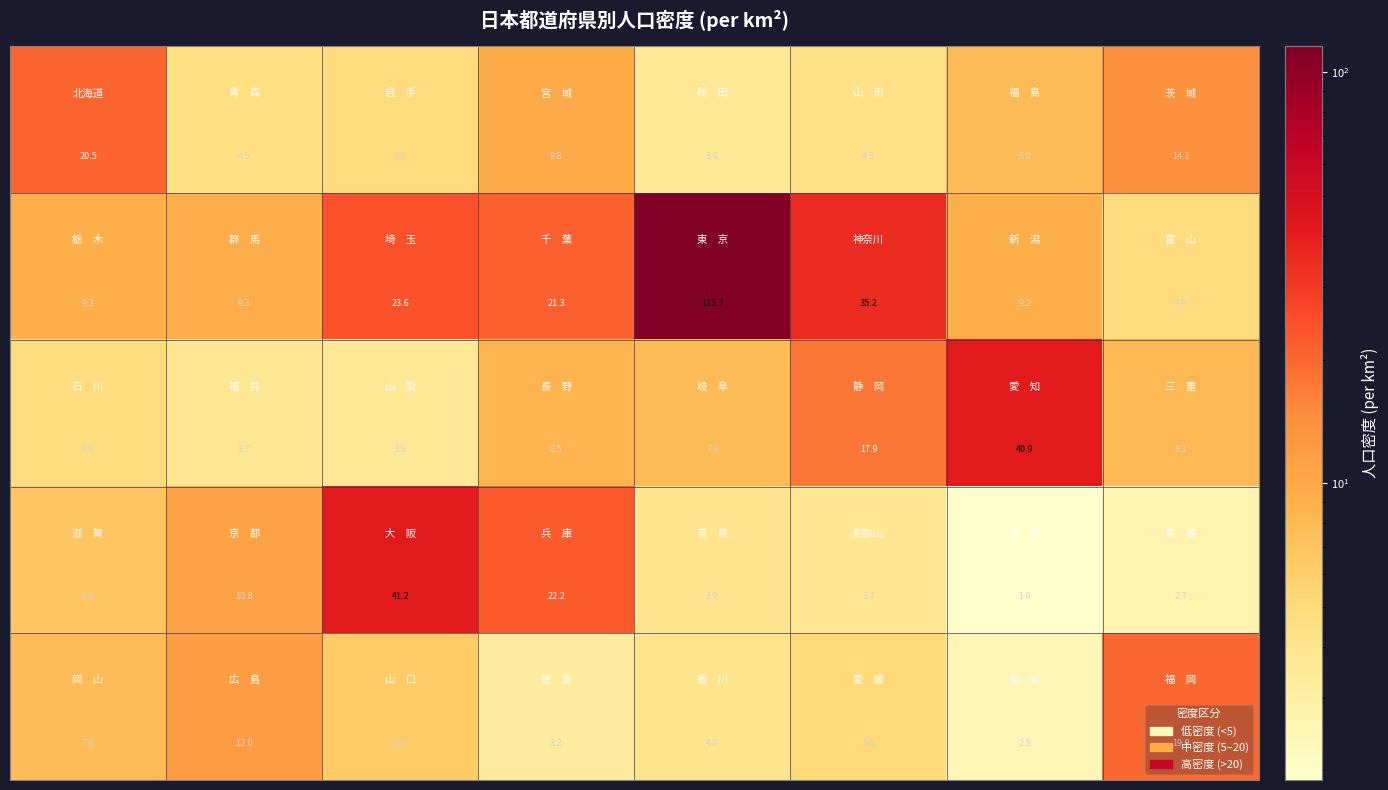

At how many categories does at least one series exceed 39?

3